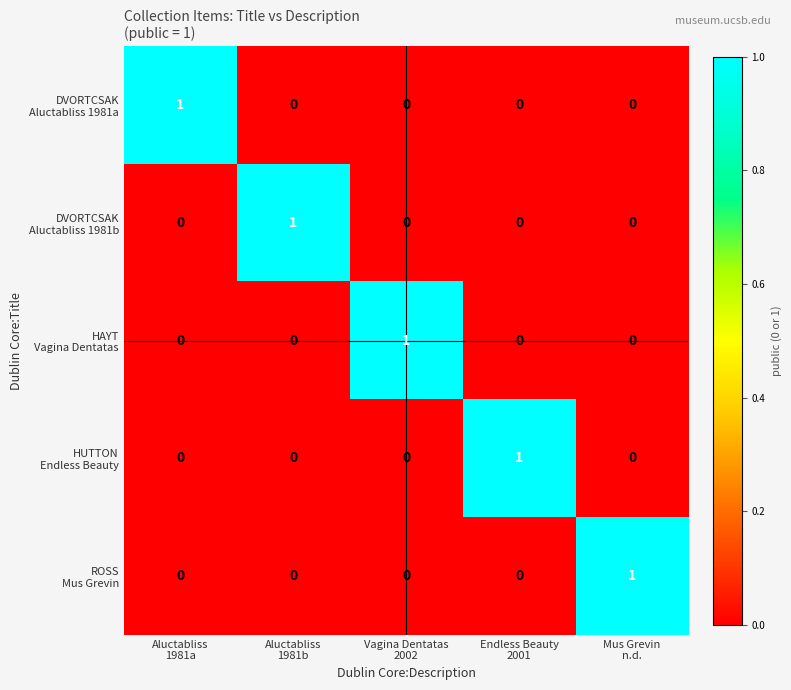

At how many categories does at least one series exceed 0?

5